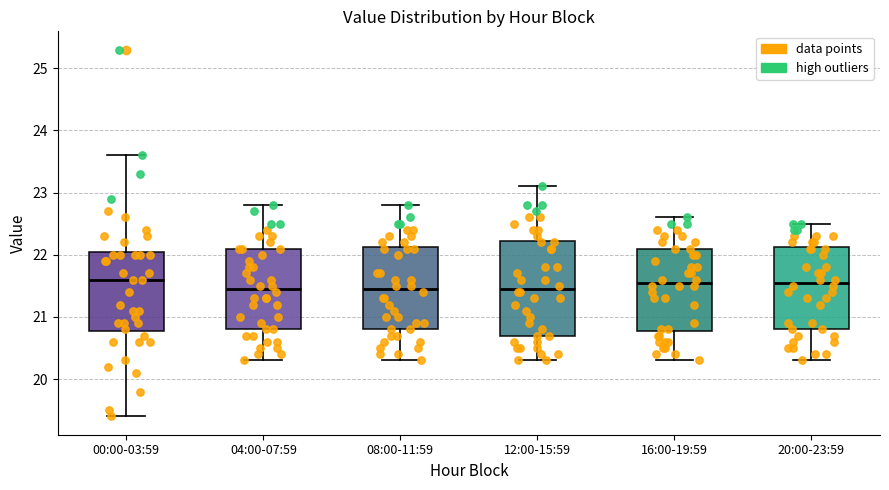

Comparing the boxes themselves (not the whiskers), which one is the tallest?

12:00-15:59